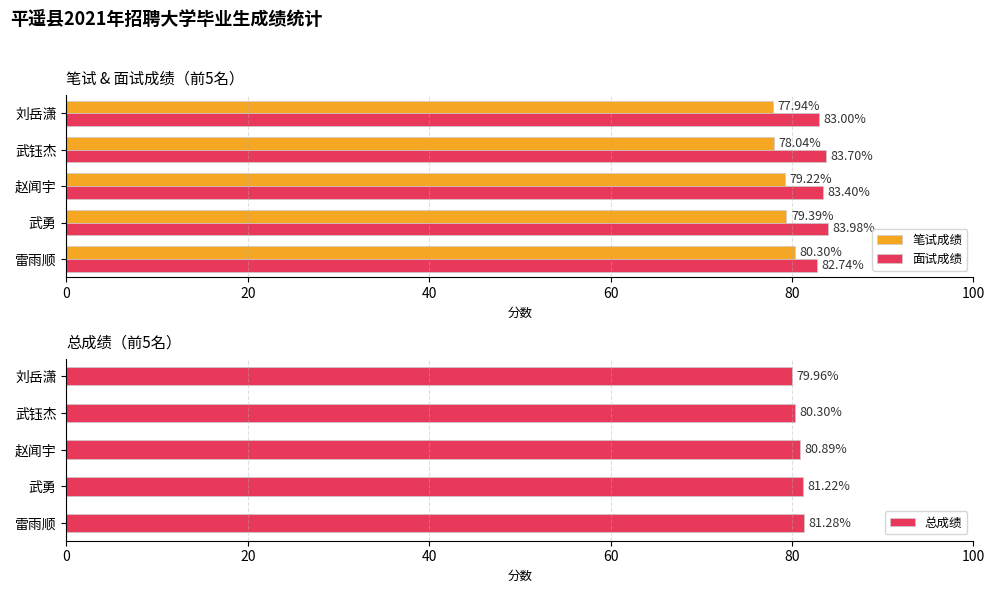

What is the value of the 面试成绩 bar at the 4th from the left?

83.7